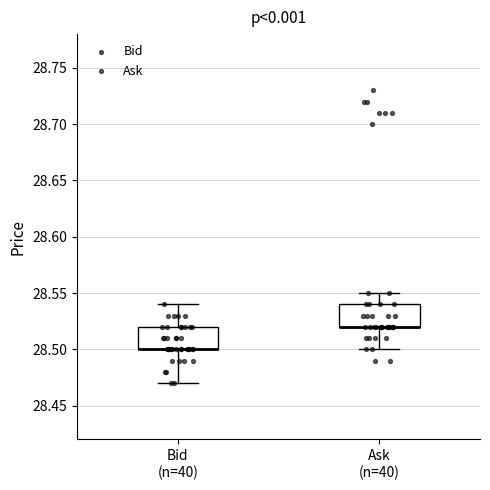

Reading left to right, transcribe this box plot: for each box, give where its median line is, the range the box spans, and where its two whiskers end, as read against the y-axis. The values are not printed on the chart, so give them approximately, as read against the axis.

Bid (n=40): median 28.50 (drawn on the box's lower edge), box 28.50 to 28.52, whiskers 28.47 to 28.54
Ask (n=40): median 28.52 (drawn on the box's lower edge), box 28.52 to 28.54, whiskers 28.50 to 28.55